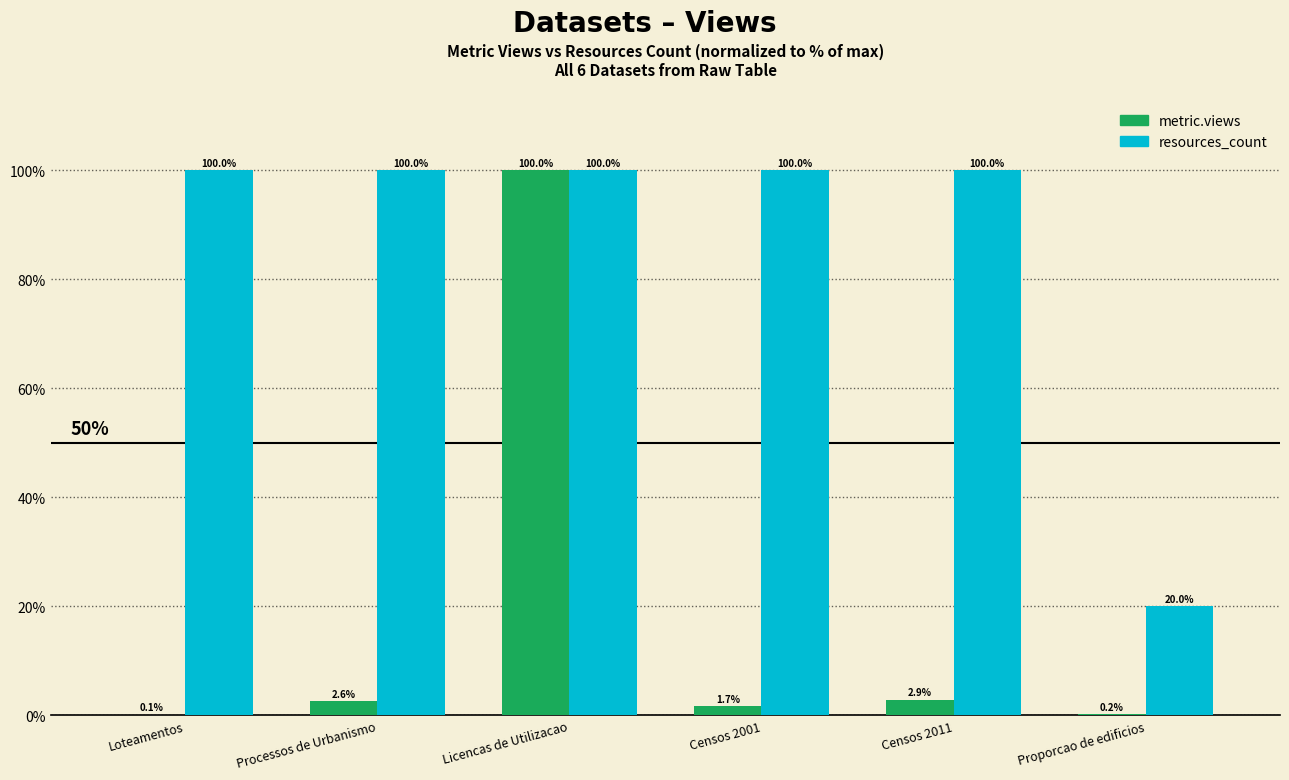

Which series changed the most between Censos 2001 and Censos 2011?

metric.views